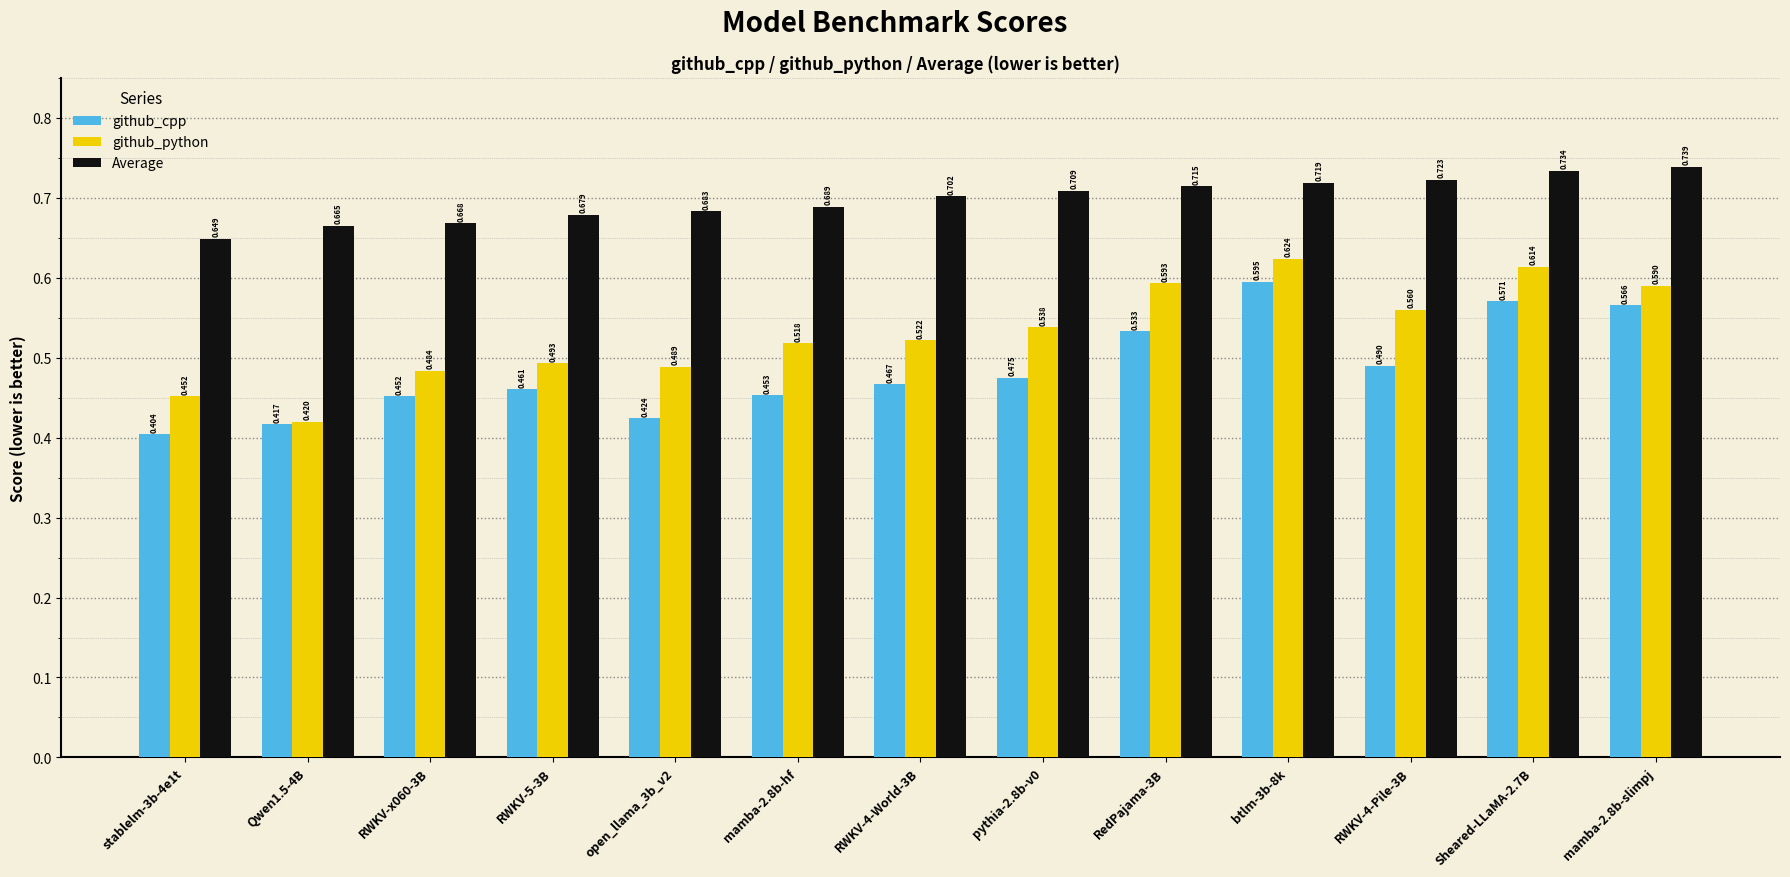

List the labels in order of github_python value, smallest first.

Qwen1.5-4B, stablelm-3b-4e1t, RWKV-x060-3B, open_llama_3b_v2, RWKV-5-3B, mamba-2.8b-hf, RWKV-4-World-3B, pythia-2.8b-v0, RWKV-4-Pile-3B, mamba-2.8b-slimpj, RedPajama-3B, Sheared-LLaMA-2.7B, btlm-3b-8k